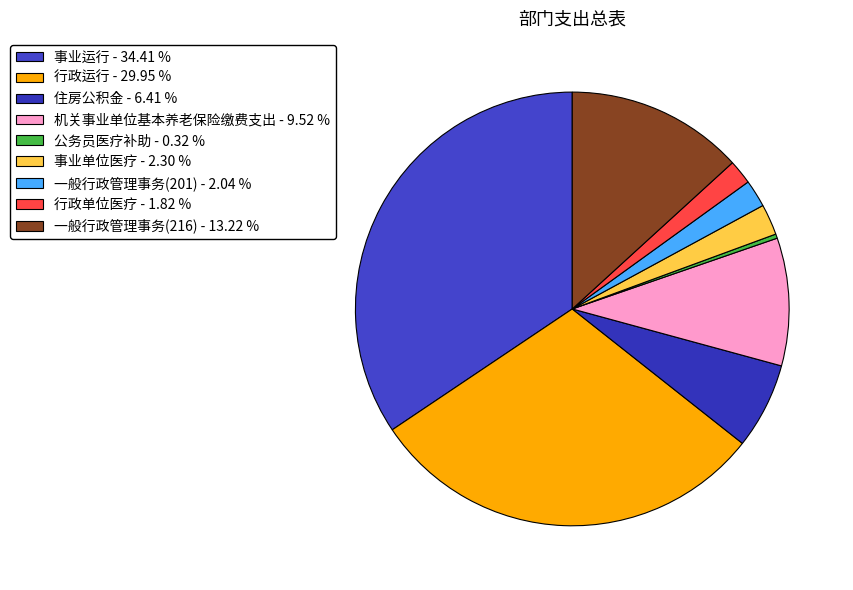

Which category has the biggest portion of the pie?

事业运行